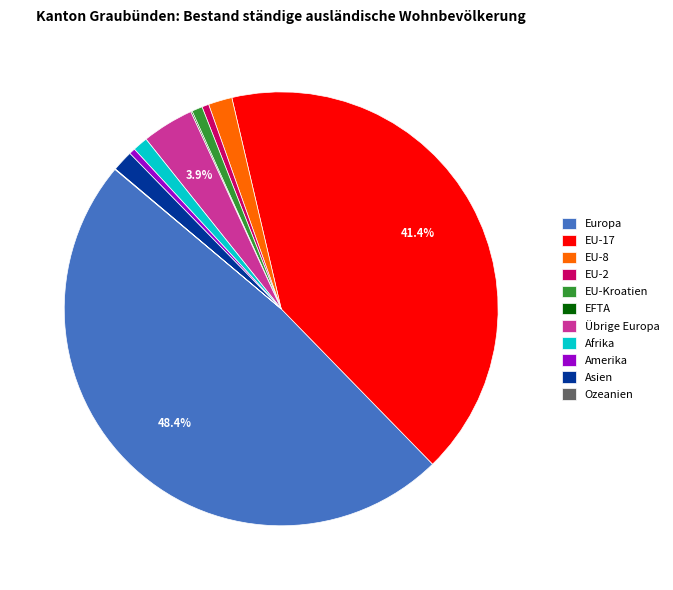

The Amerika slice represents 0% of the pie. True or false?

True